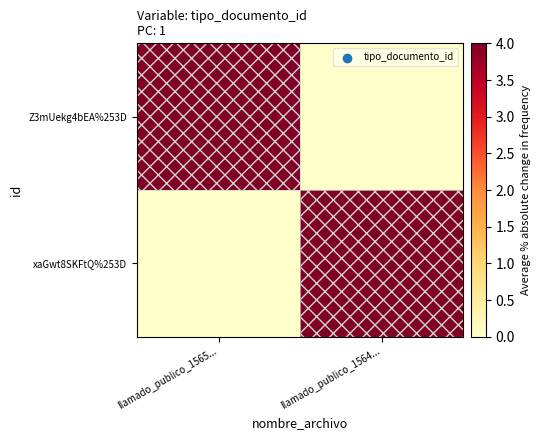

At which category does the chart reach its minimum across all series?

llamado_publico_1564...